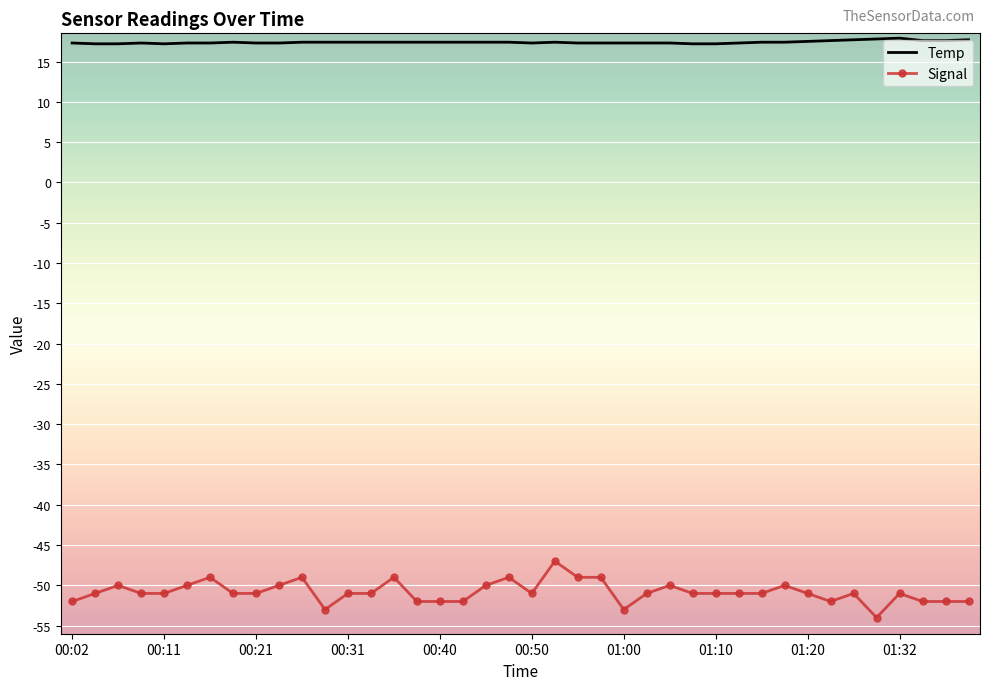

Which series has the largest total across all categories?

Temp